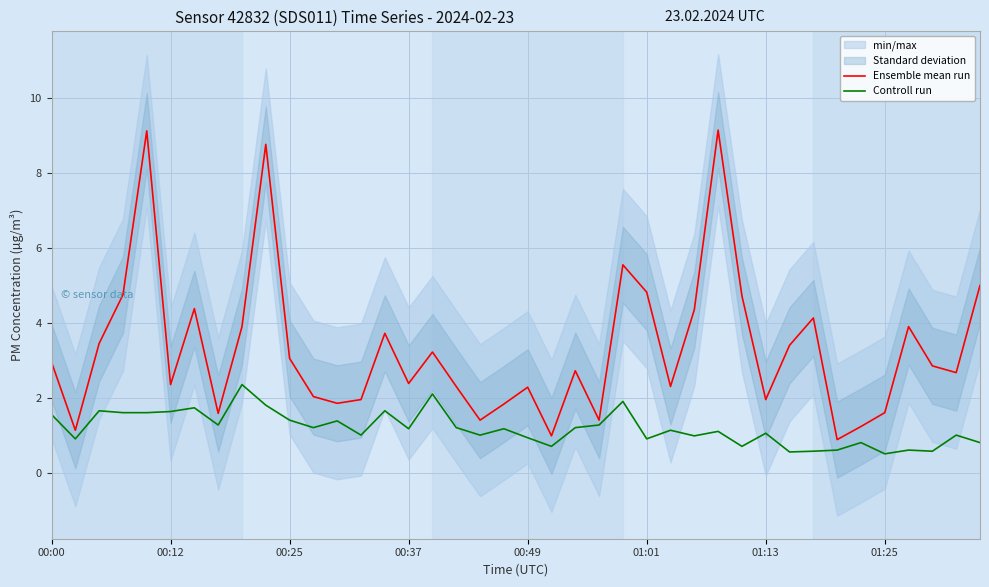

True or false: Controll run and Ensemble mean run intersect in this chart.

False